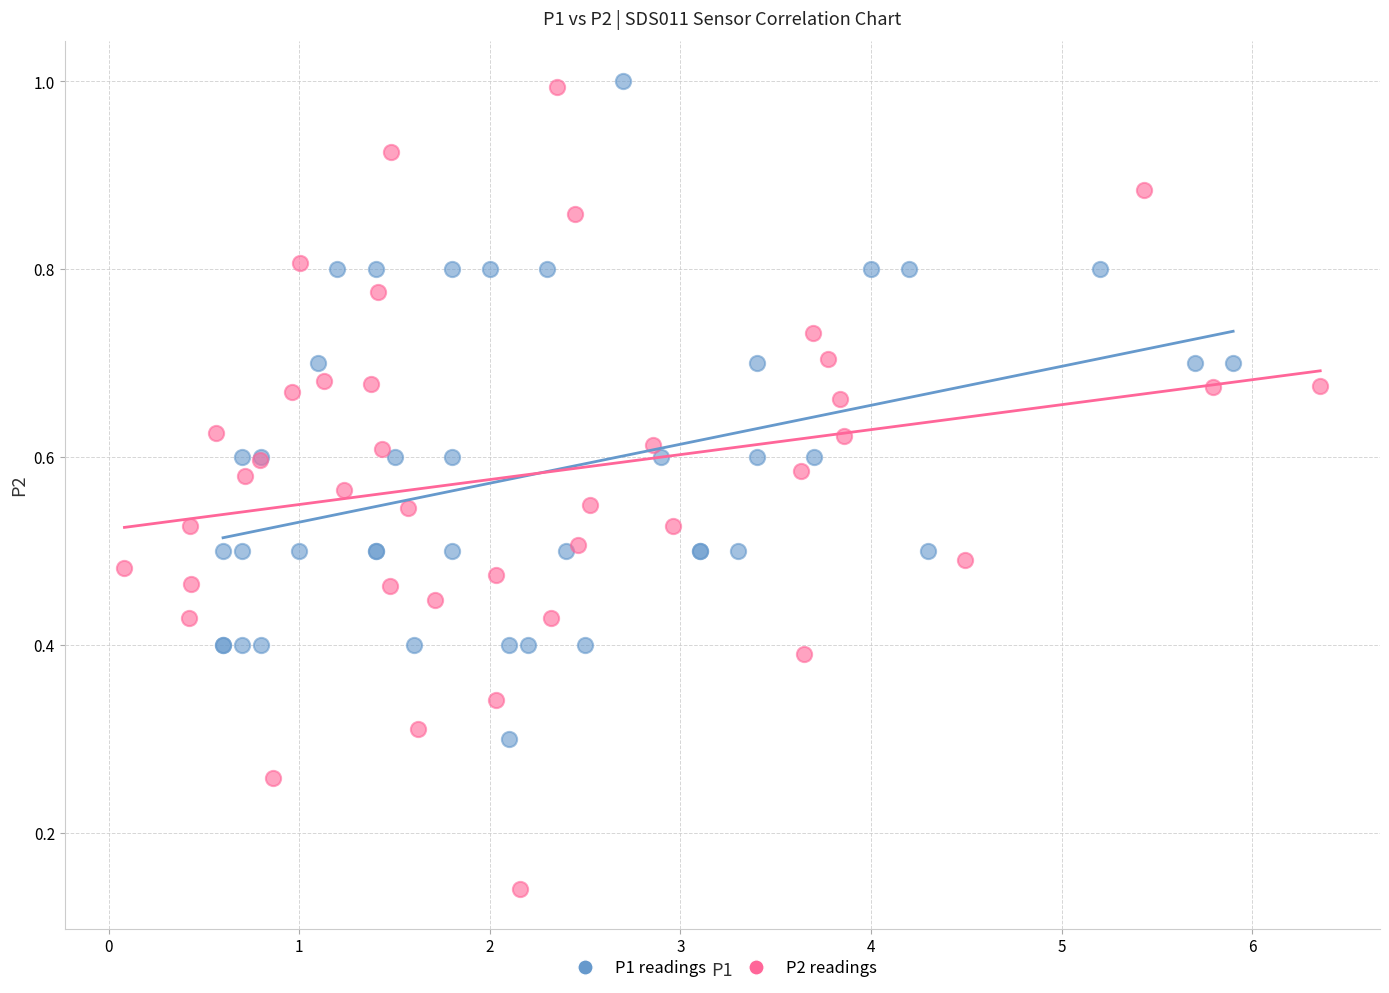

What are all the series names shown in the legend?

P1 readings, P2 readings